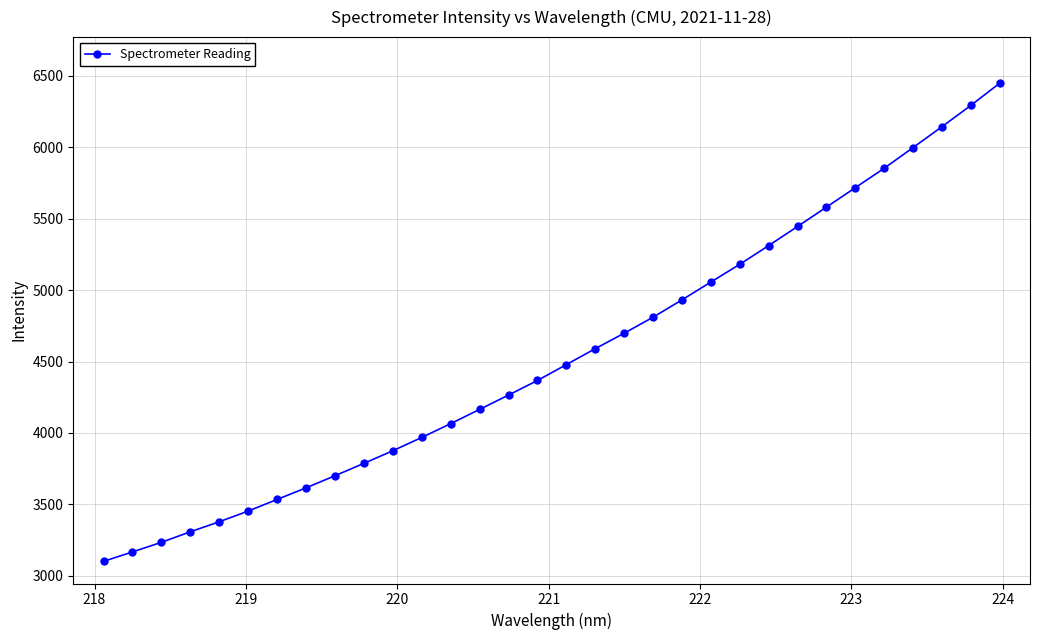

Does the chart display data point markers on the line(s)?

Yes